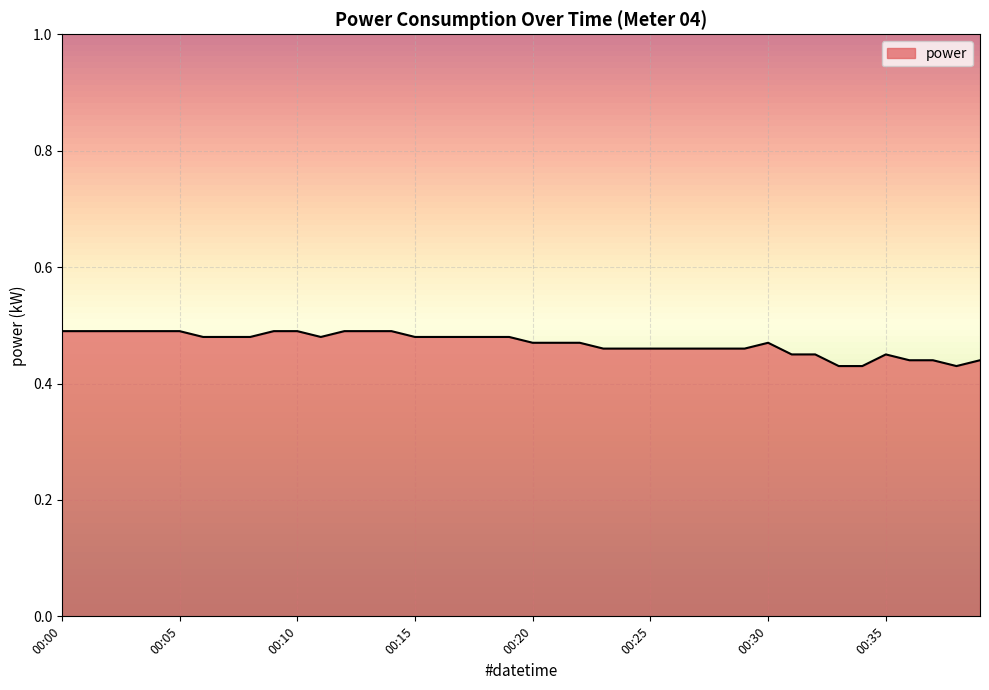

True or false: there are more than 2 points higher than both neighbors.

False